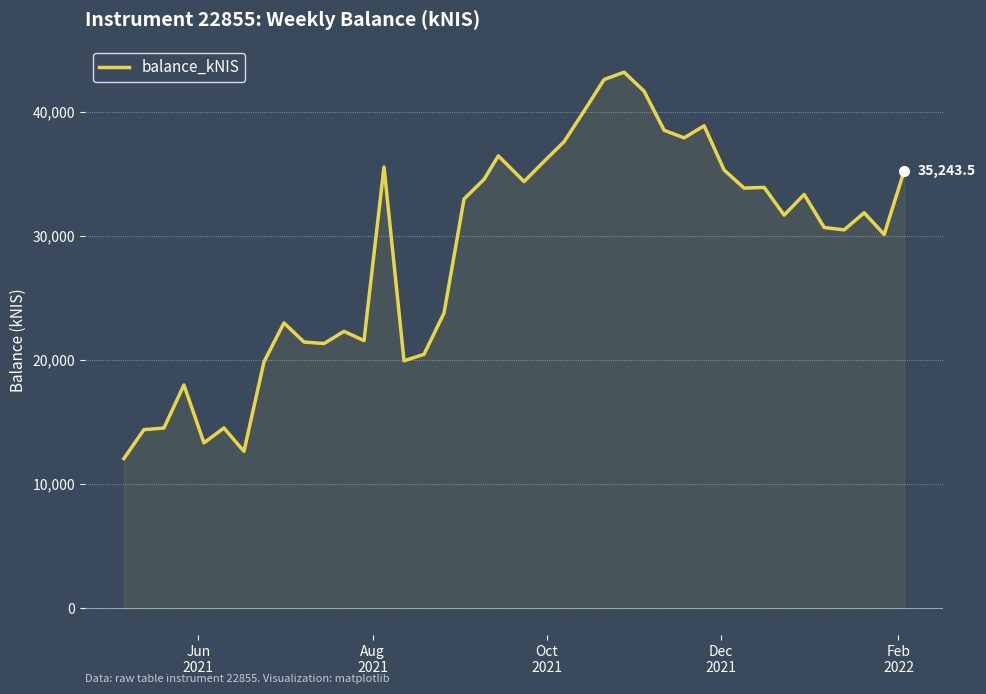

What is the difference between the maximum and minimum values?

31139.0